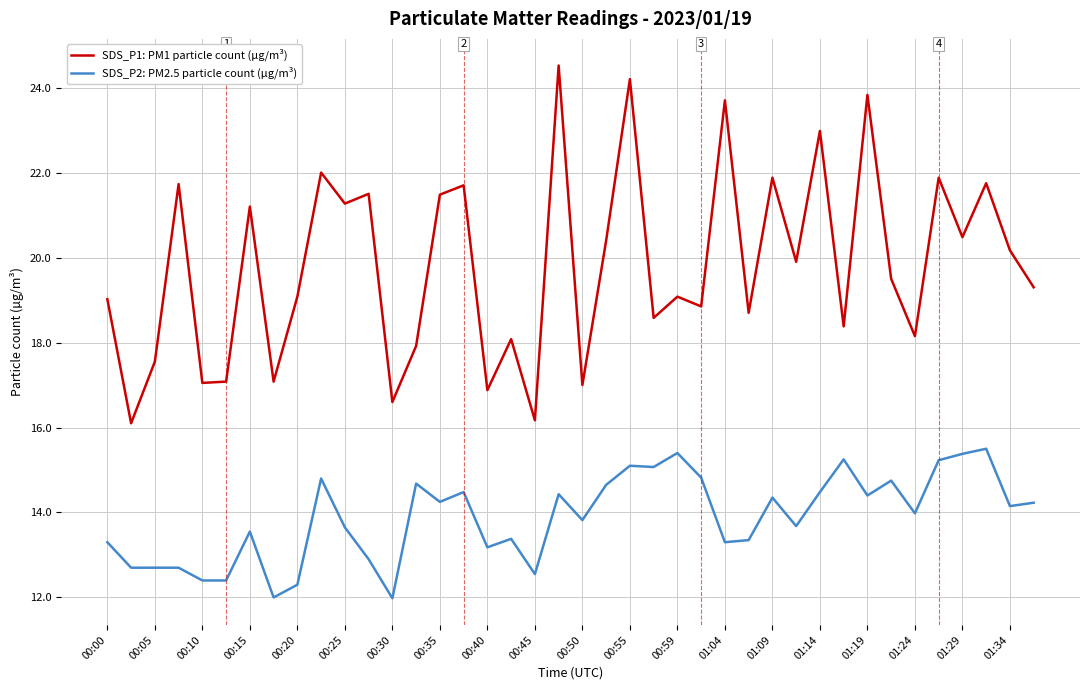

Which series has the widest spread of values?

SDS_P1: PM1 particle count (µg/m³)